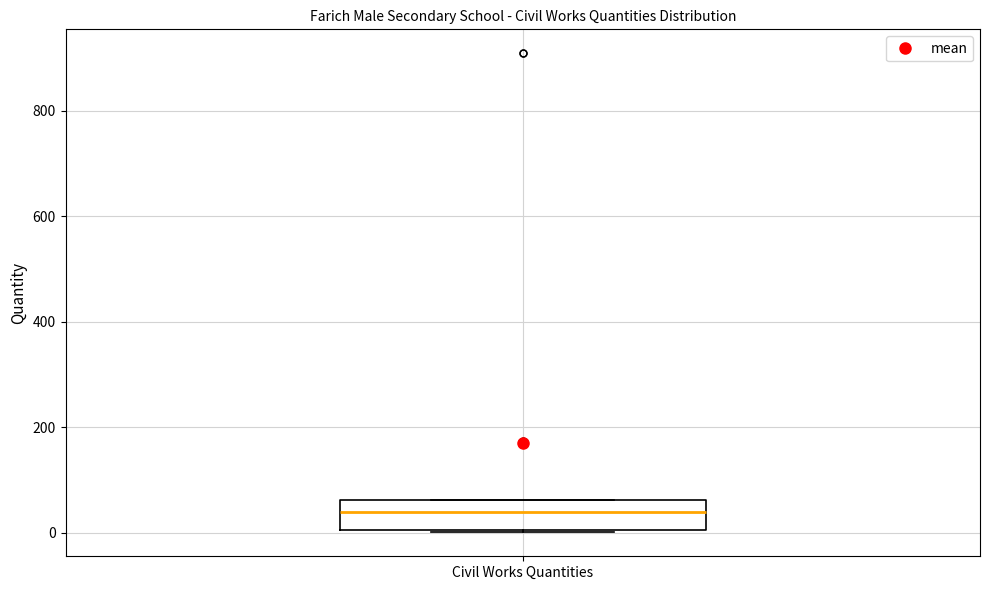

Transcribe this box plot: give where the median line is, the range the box spans, and where the two whiskers end, as read against the y-axis. The values are not printed on the chart, so give them approximately, as read against the axis.

median 40, box 0 to 60, whiskers 0 to 60